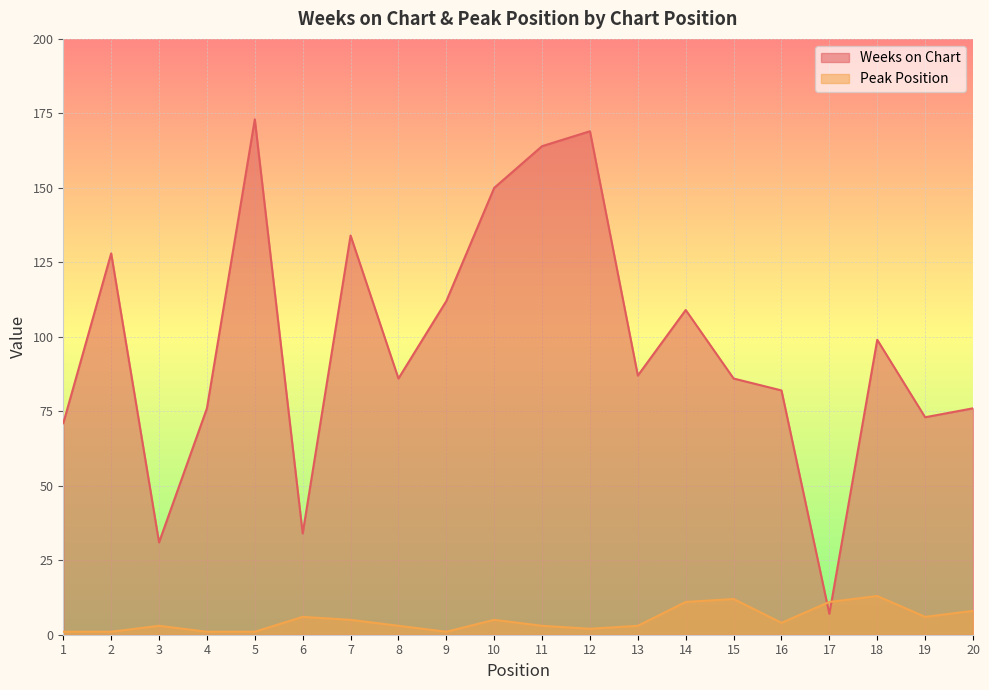

Where is the first local maximum for Peak Position?

3